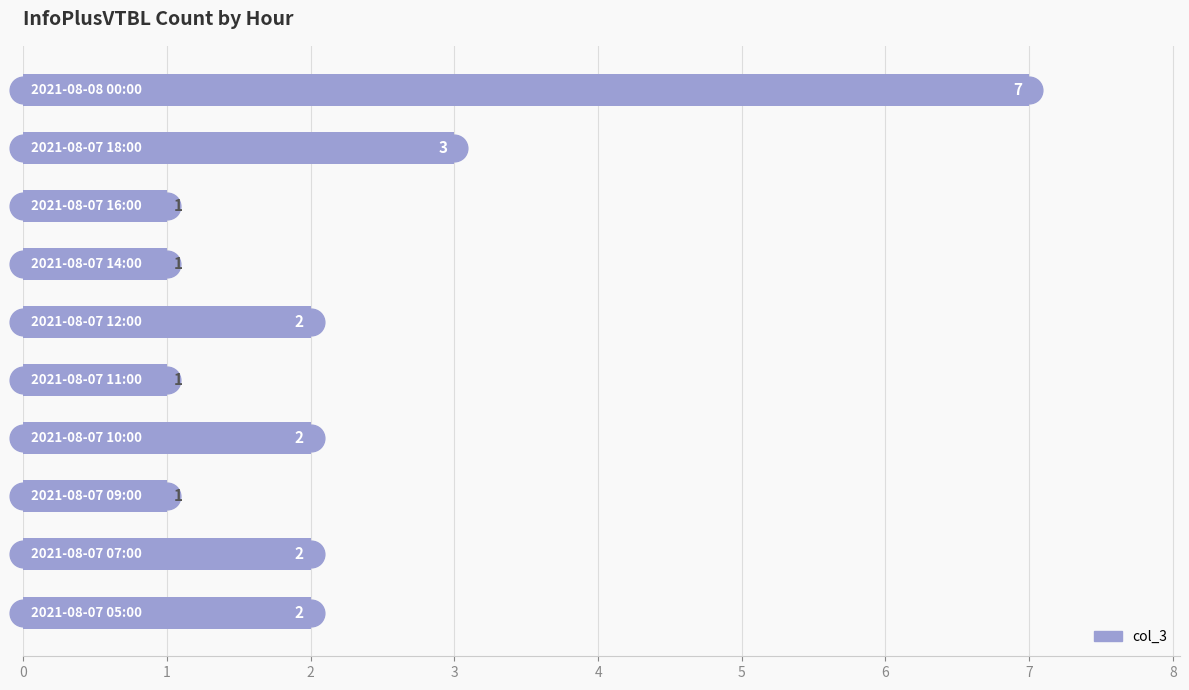

What is the average value?

2